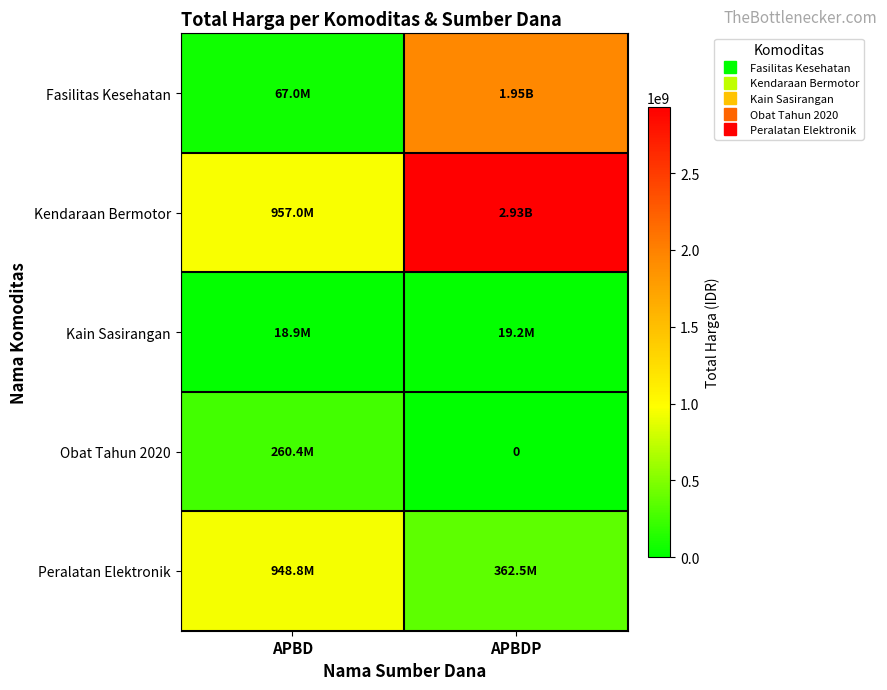

What is the sum of all Peralatan Elektronik values?

1311220800